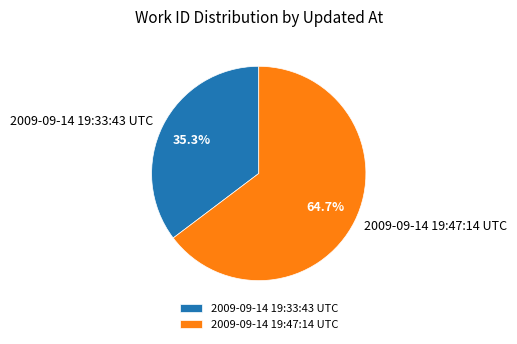

True or false: 2009-09-14 19:33:43 UTC accounts for 35% of the total.

True